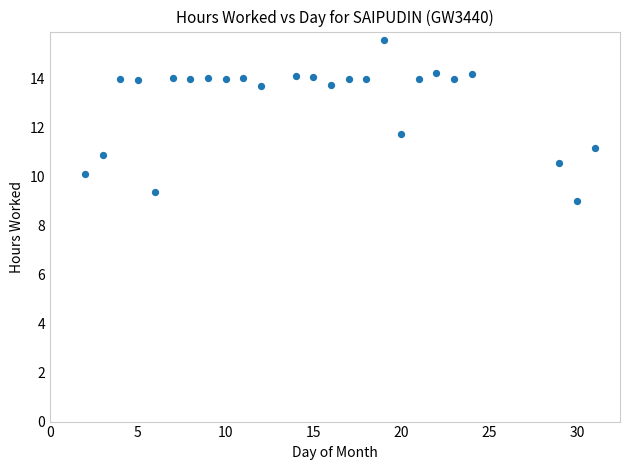

What is the range of X values (max minus min)?

29.0